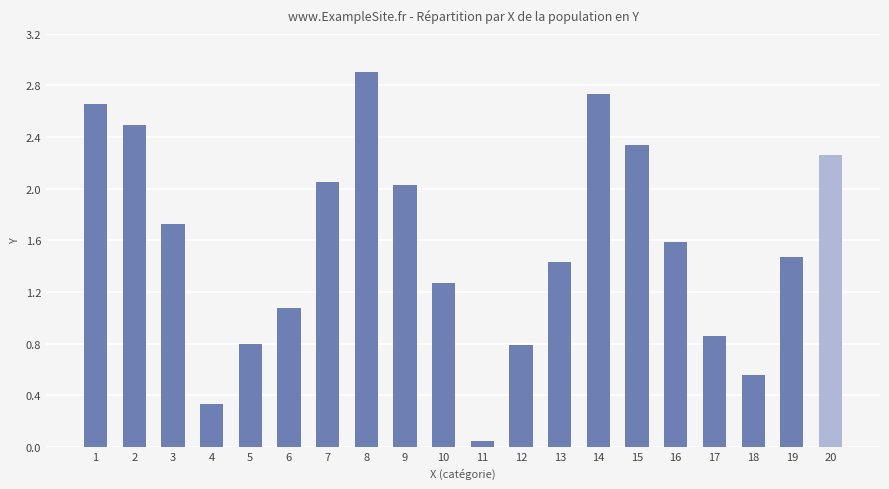

What is the maximum value shown in the chart?

2.9